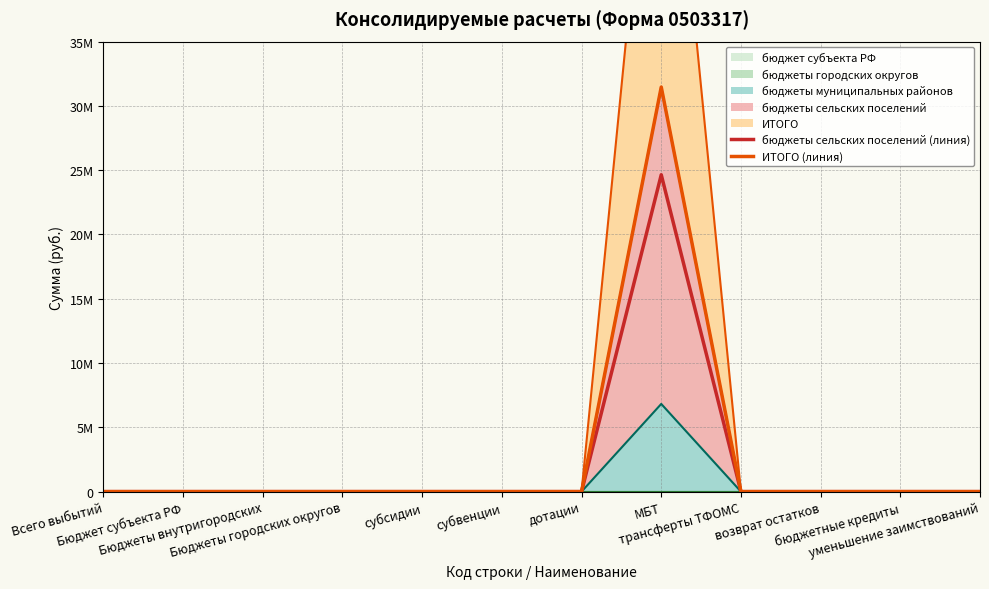

Rank the categories by бюджеты сельских поселений (линия) value from highest to lowest.

МБТ, Всего выбытий, Бюджет субъекта РФ, Бюджеты внутригородских, Бюджеты городских округов, субсидии, субвенции, дотации, трансферты ТФОМС, возврат остатков, бюджетные кредиты, уменьшение заимствований